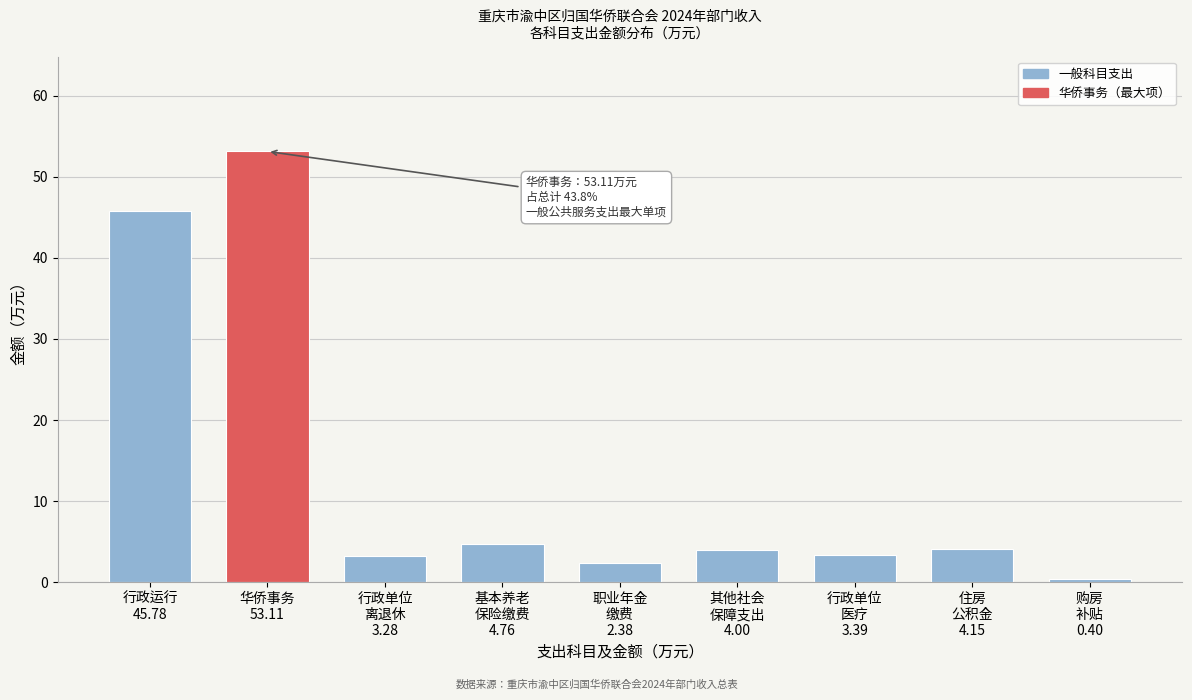

What is the difference between the second highest and minimum values?

45.4